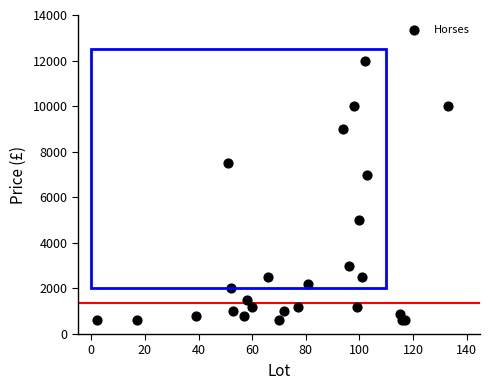

What Y value in the scatter plot is closest to 6300?

7000